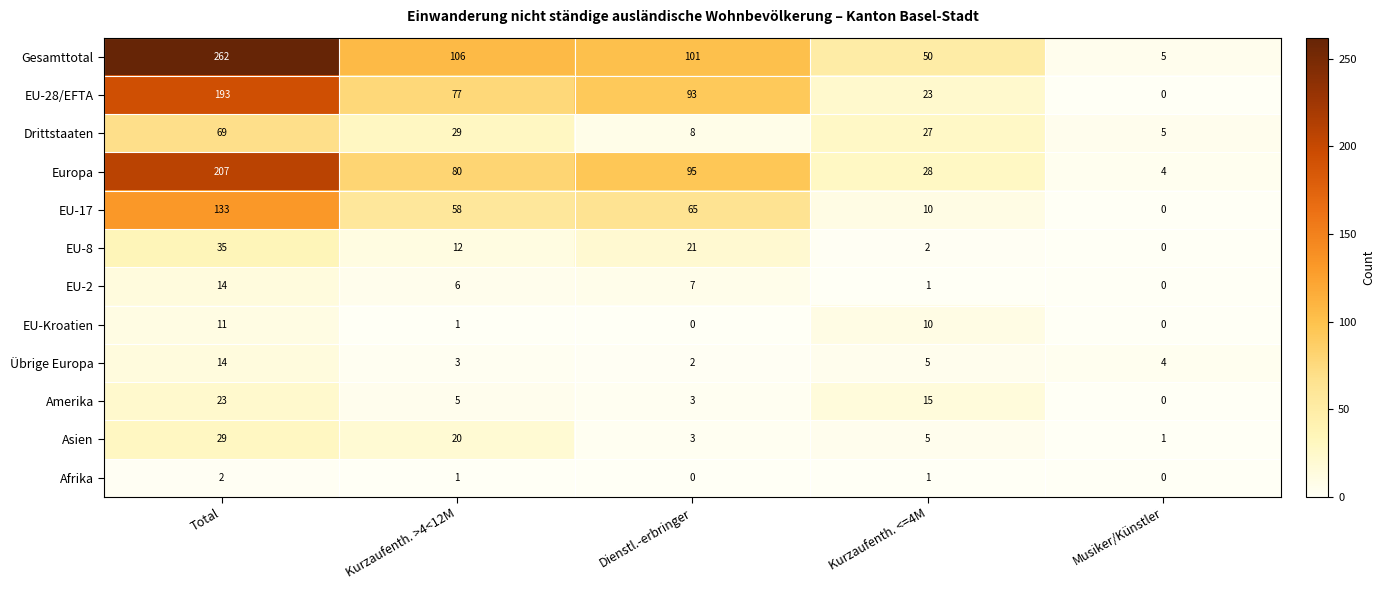

At how many categories does at least one series exceed 206?

1